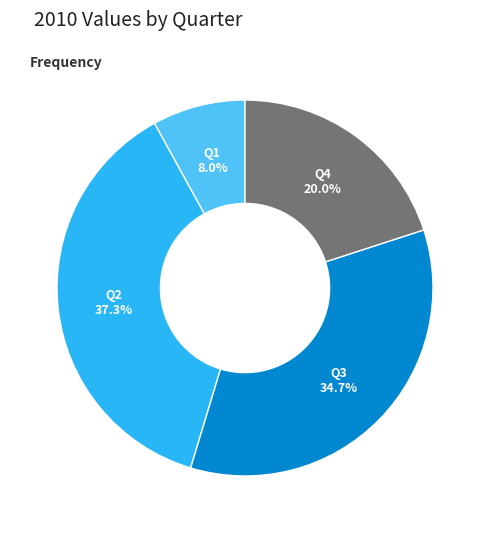

Does any single category account for the majority?

No